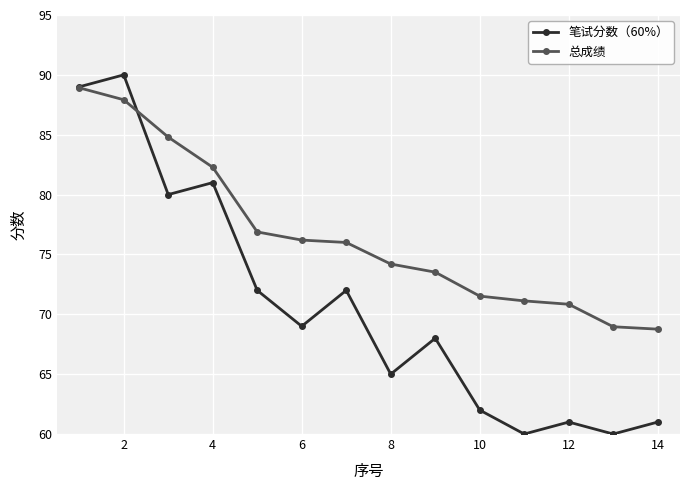

True or false: 总成绩 and 笔试分数（60%） intersect in this chart.

True